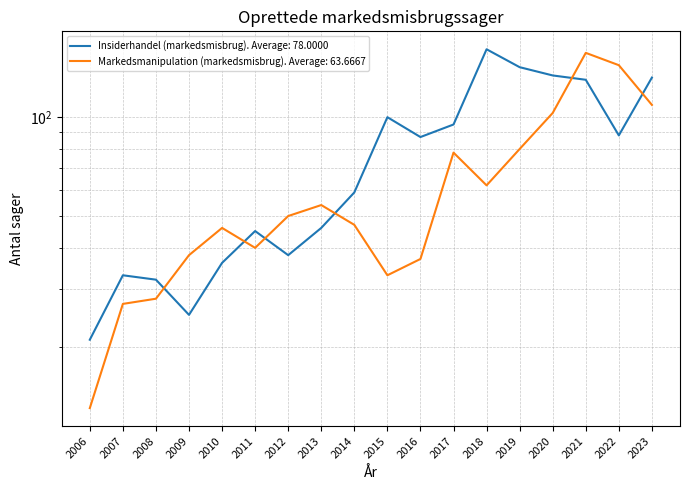

What is the difference between the second highest and minimum values in the Markedsmanipulation (markedsmisbrug) series?

131